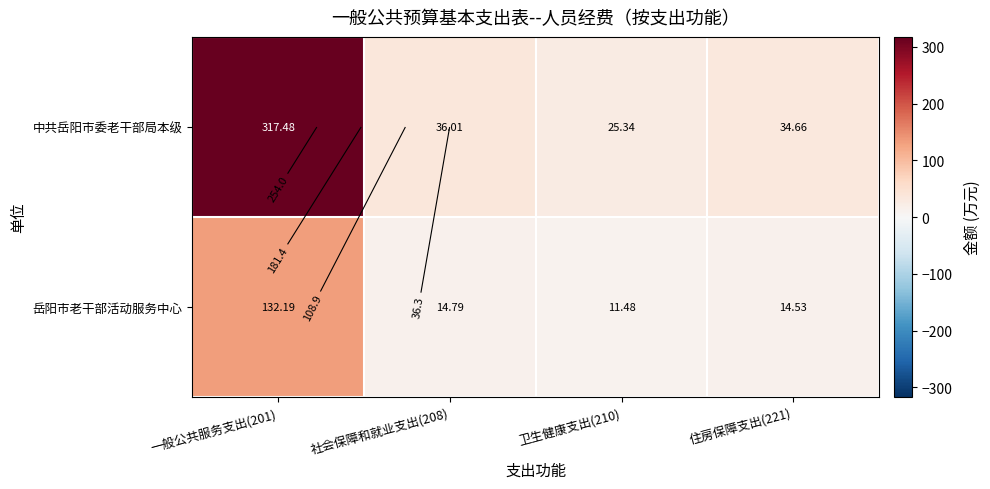

Is it true that 岳阳市老干部活动服务中心 equals 23.3 at 社会保障和就业支出(208)?

False